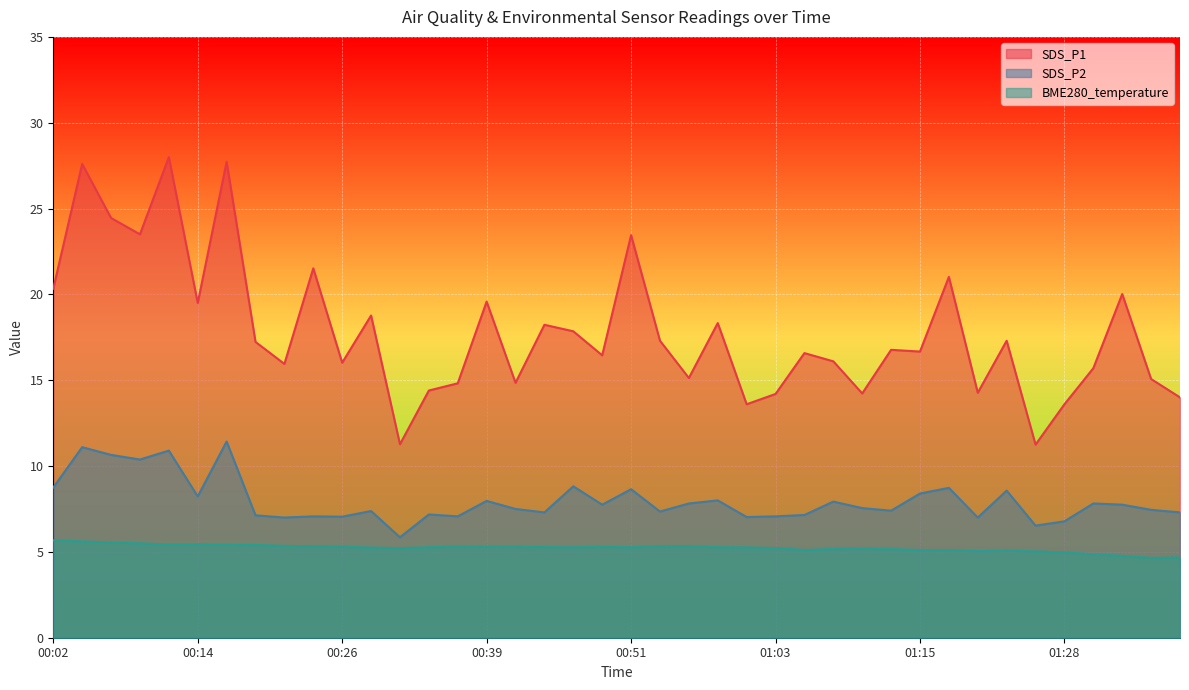

Is it true that BME280_temperature equals 7.6 at 00:24?

False